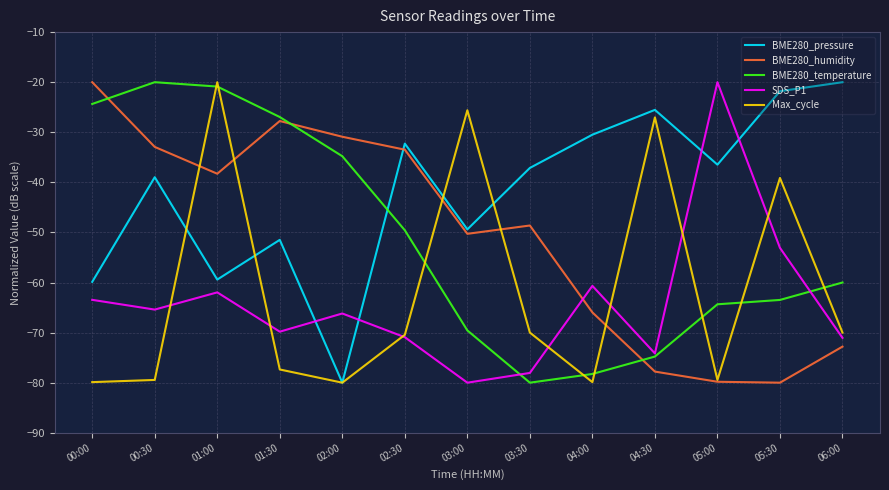

Is the value of Max_cycle at 03:00 greater than the value of BME280_pressure at 01:00?

Yes